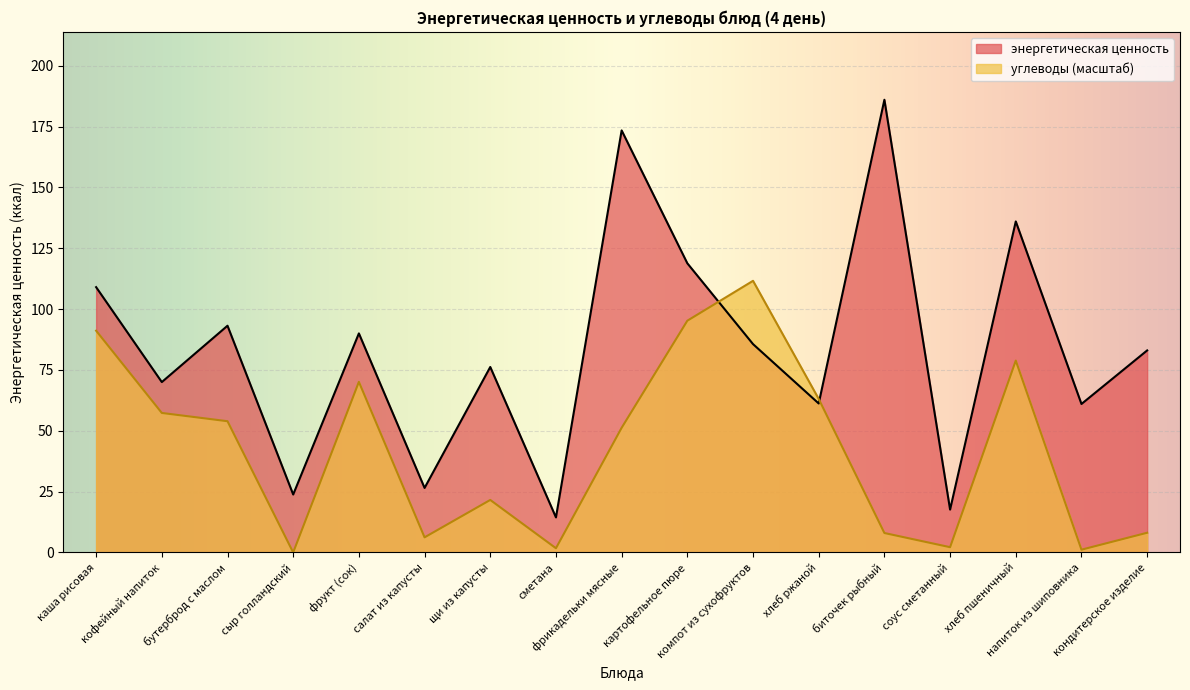

What position from the right is салат из капусты?

12